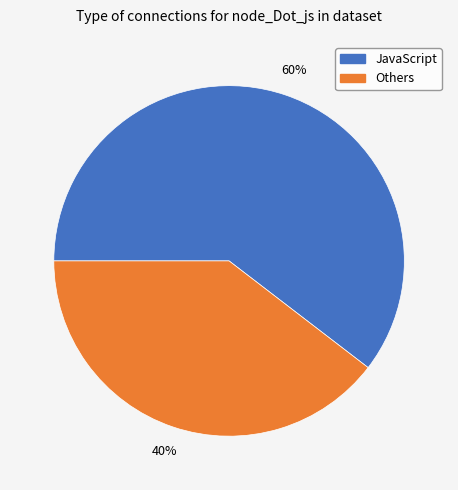

Does Others account for over 50% of the chart?

No